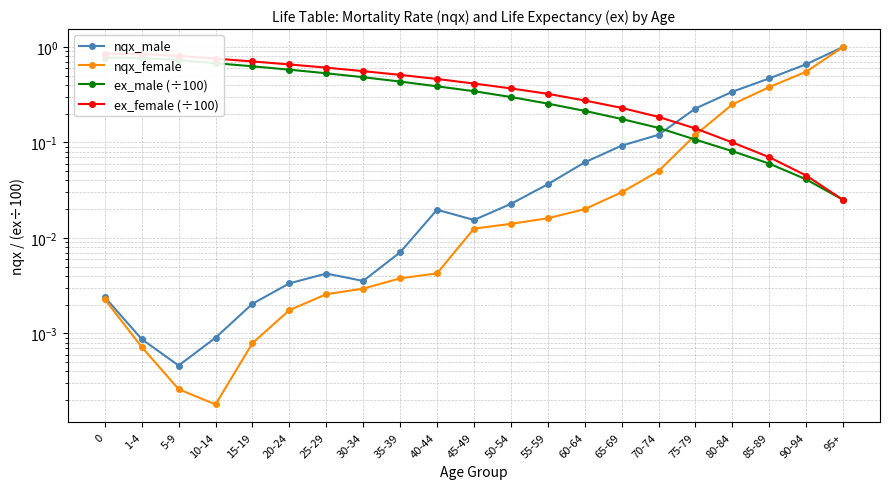

After their last crossing, which series has the higher values: ex_female (÷100) or nqx_female?

nqx_female